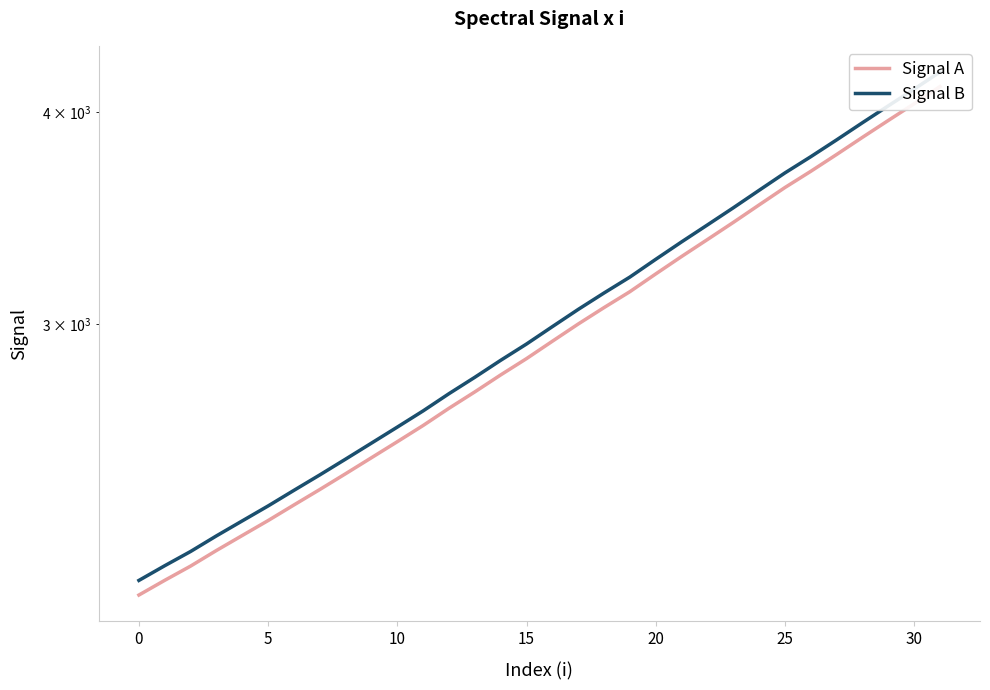

At which label does Signal A first exceed 2931?

16